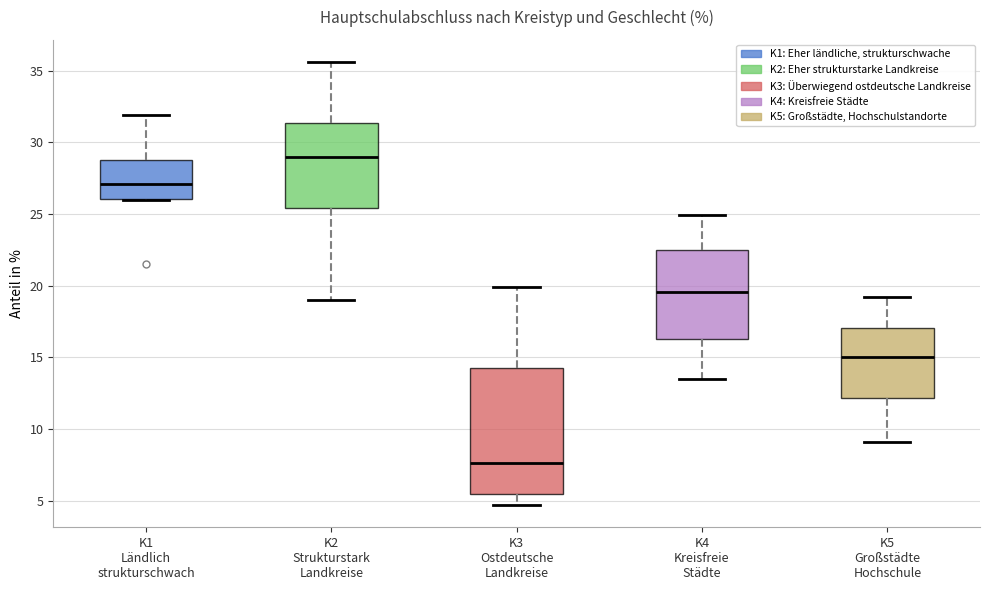

Where does the lower whisker of the box for K3 Ostdeutsche Landkreise end on the y-axis? The values are not printed on the chart, so give them approximately, as read against the axis.

4.5